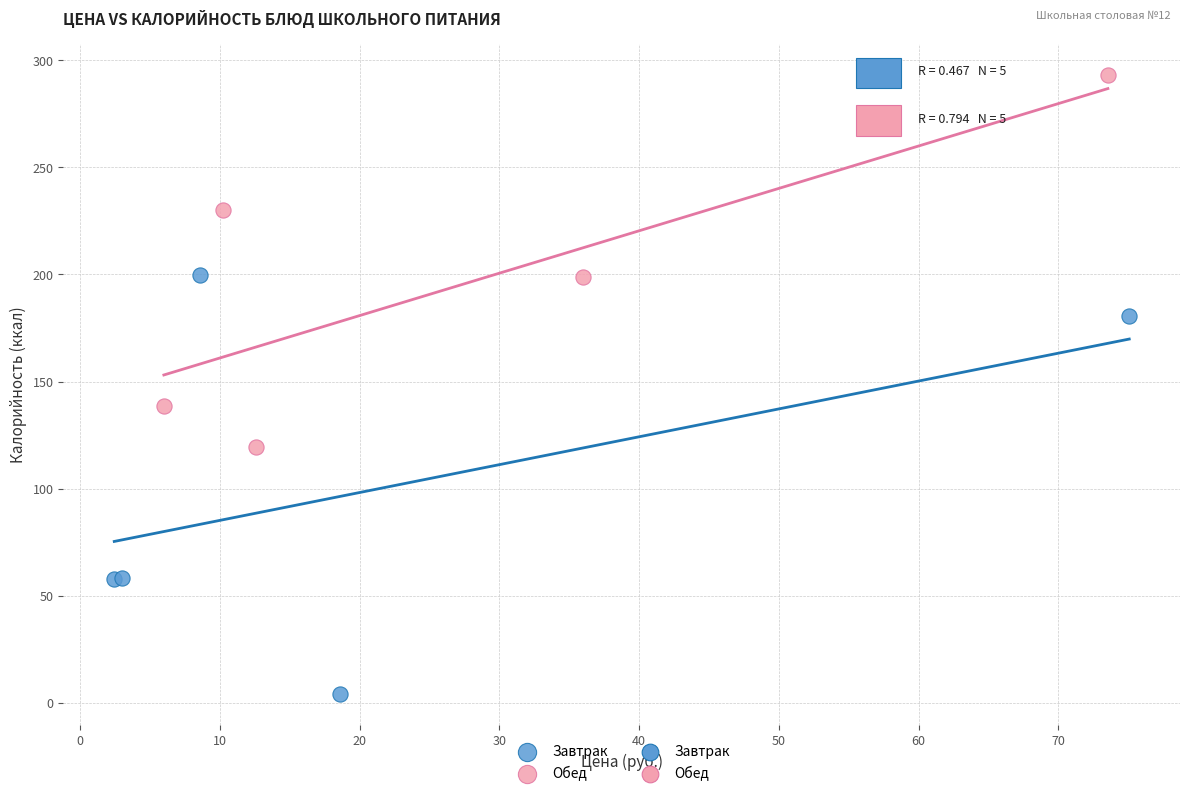

Which series reaches the minimum Y coordinate?

Завтрак